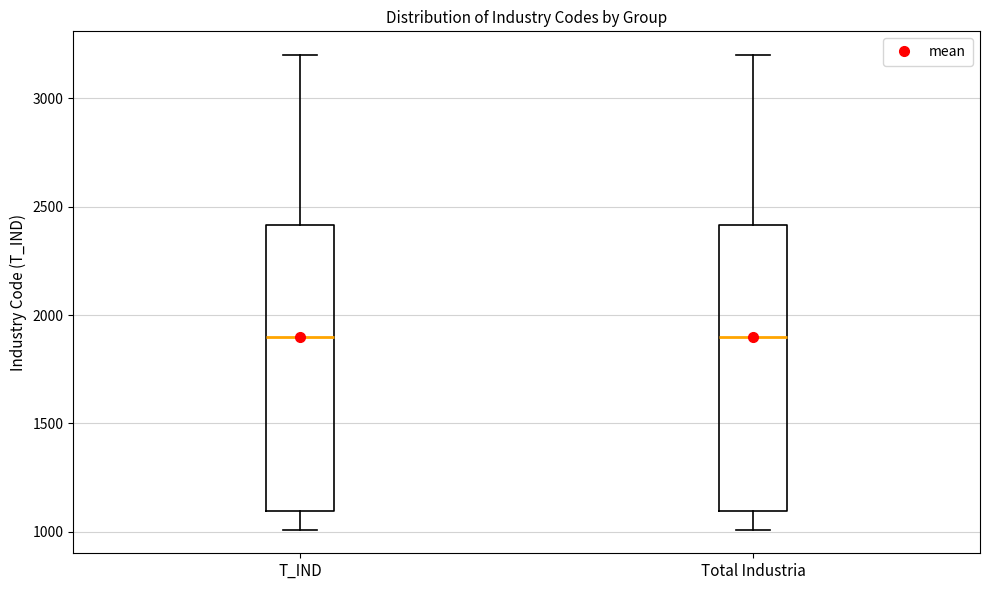

Where is the lower edge of the box for T_IND on the y-axis? The values are not printed on the chart, so give them approximately, as read against the axis.

1100